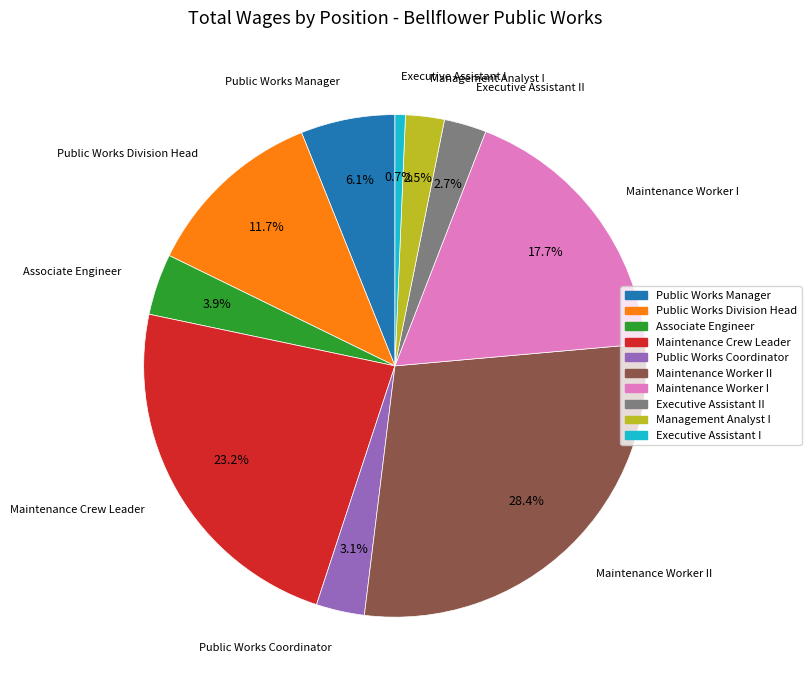

Is there any slice that represents more than half of the pie?

No